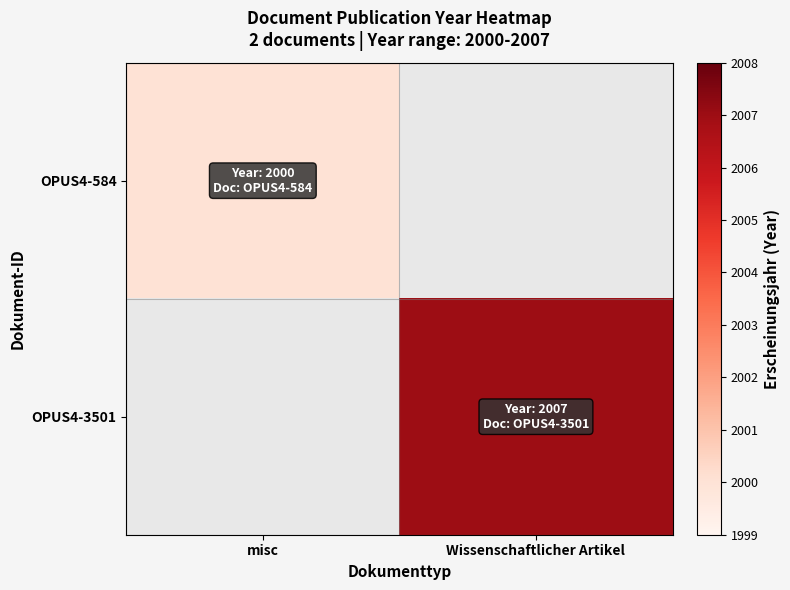

Is the value of OPUS4-3501 at misc greater than the value of OPUS4-584 at Wissenschaftlicher Artikel?

No